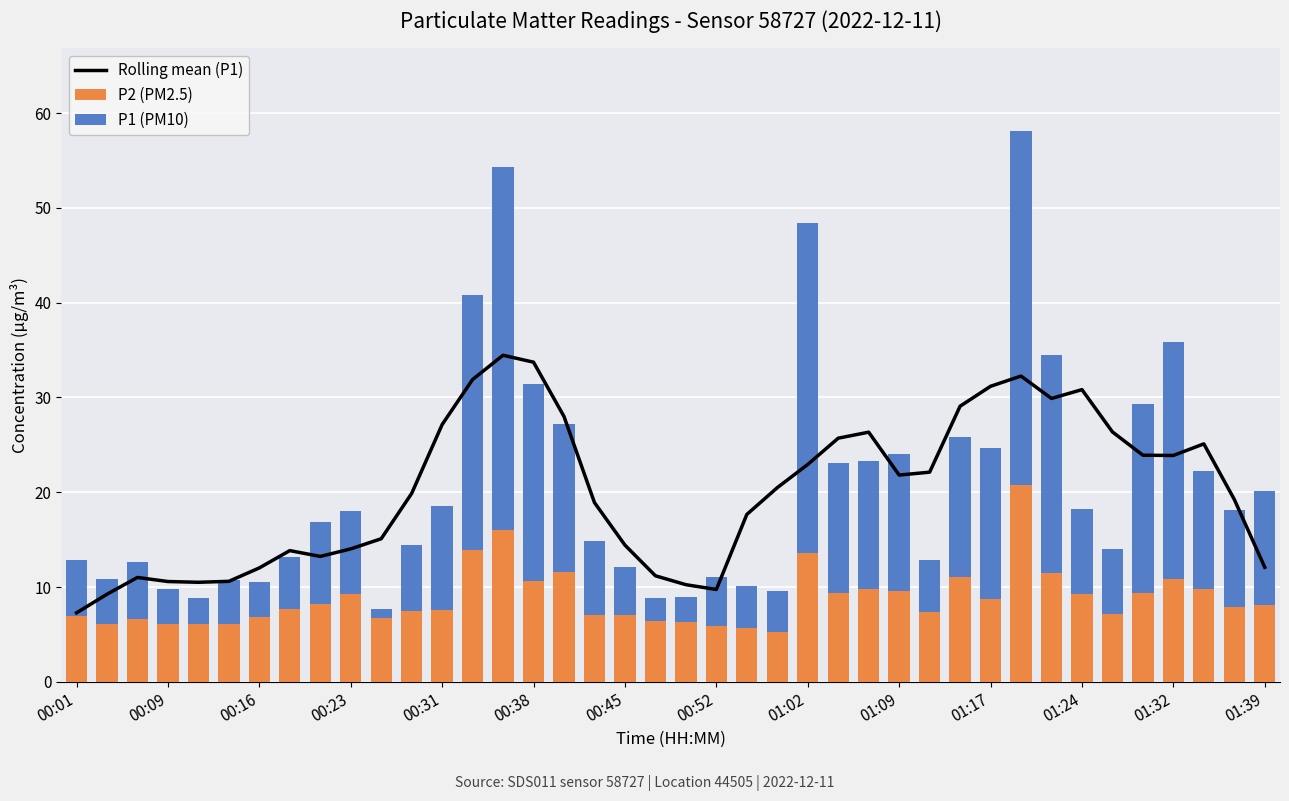

Reading left to right, list all the values displayed in this chart.

Rolling mean (P1): 7.3	9.2	11.0	10.6	10.5	10.6	12.0	13.8	13.2	14.0	15.1	19.9	27.1	31.9	34.4	33.7	28.0	18.9	14.4	11.2	10.2	9.7	17.7	20.5	22.9	25.7	26.3	21.8	22.1	29.1	31.2	32.3	29.9	30.8	26.4	23.9	23.9	25.1	19.2	12.1
P2 (PM2.5): 6.9	6.1	6.6	6.1	6.0	6.1	6.8	7.7	8.2	9.3	6.7	7.5	7.5	13.9	16.0	10.6	11.6	7.0	7.0	6.4	6.3	5.9	5.7	5.3	13.6	9.3	9.8	9.6	7.3	11.0	8.8	20.8	11.5	9.3	7.2	9.3	10.9	9.8	7.9	8.1
P1 (PM10): 5.9	4.8	6.1	3.8	2.8	4.6	3.6	5.4	8.7	8.7	1.0	7.0	11.0	26.9	38.3	20.8	15.6	7.8	5.1	2.5	2.7	5.2	4.5	4.4	34.8	13.8	13.5	14.4	5.5	14.8	15.9	37.3	23.0	8.9	6.9	20.0	24.9	12.4	10.2	12.1